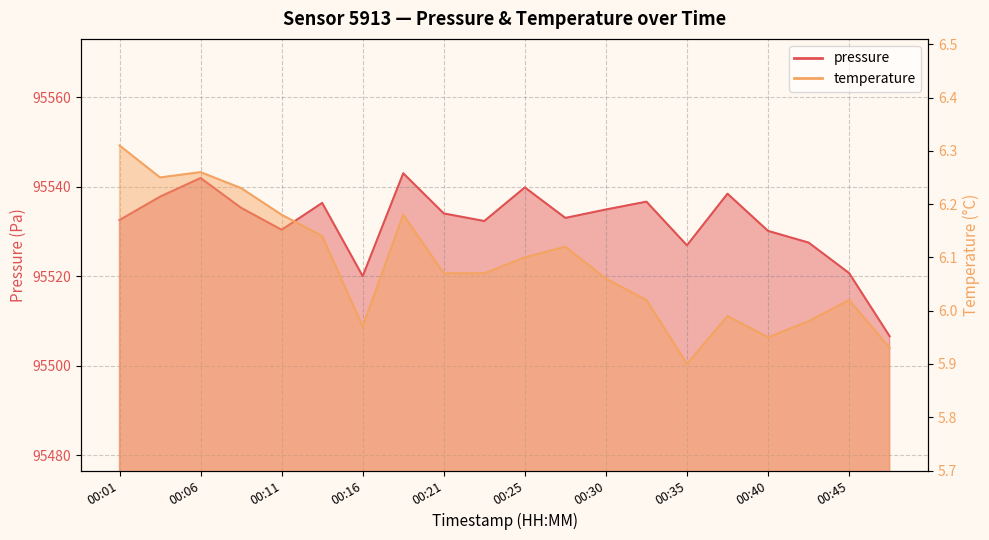

What is the difference between the highest and lowest values at 00:33?

95530.6